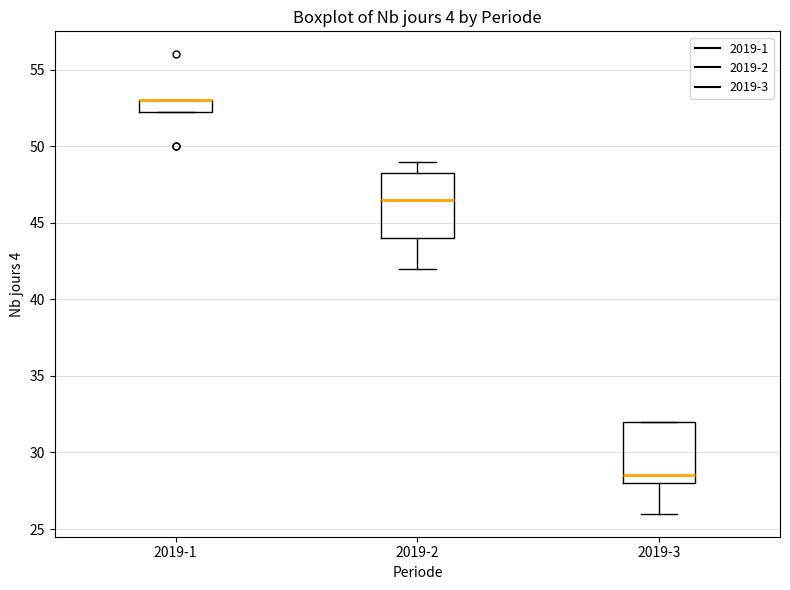

Reading left to right, read every box against the y-axis: the position of its median line, the range the box covers, and the ends of its whiskers. The values are not printed on the chart, so give them approximately, as read against the axis.

2019-1: median 53.0 (drawn on the box's upper edge), box 52.5 to 53.0, whiskers 52.5 to 53.0
2019-2: median 46.5, box 44.0 to 48.5, whiskers 42.0 to 49.0
2019-3: median 28.5, box 28.0 to 32.0, whiskers 26.0 to 32.0